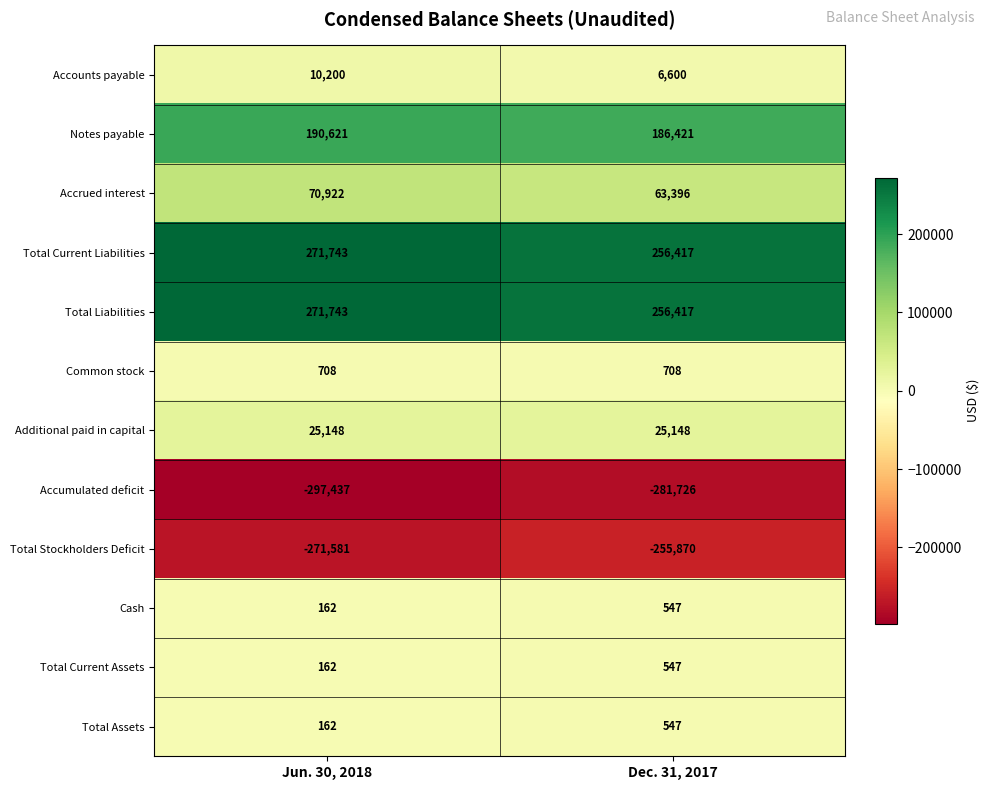

How many values in the Total Stockholders Deficit series are below -255870?

1